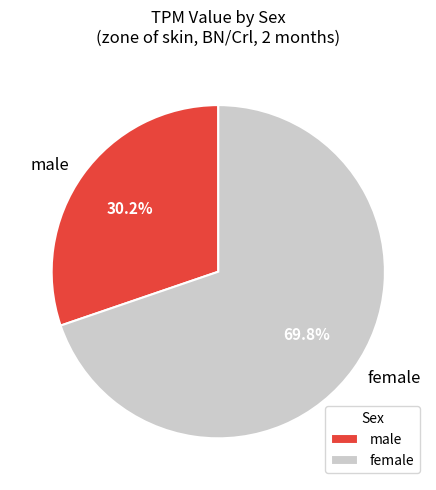

Between female and male, which is larger?

female